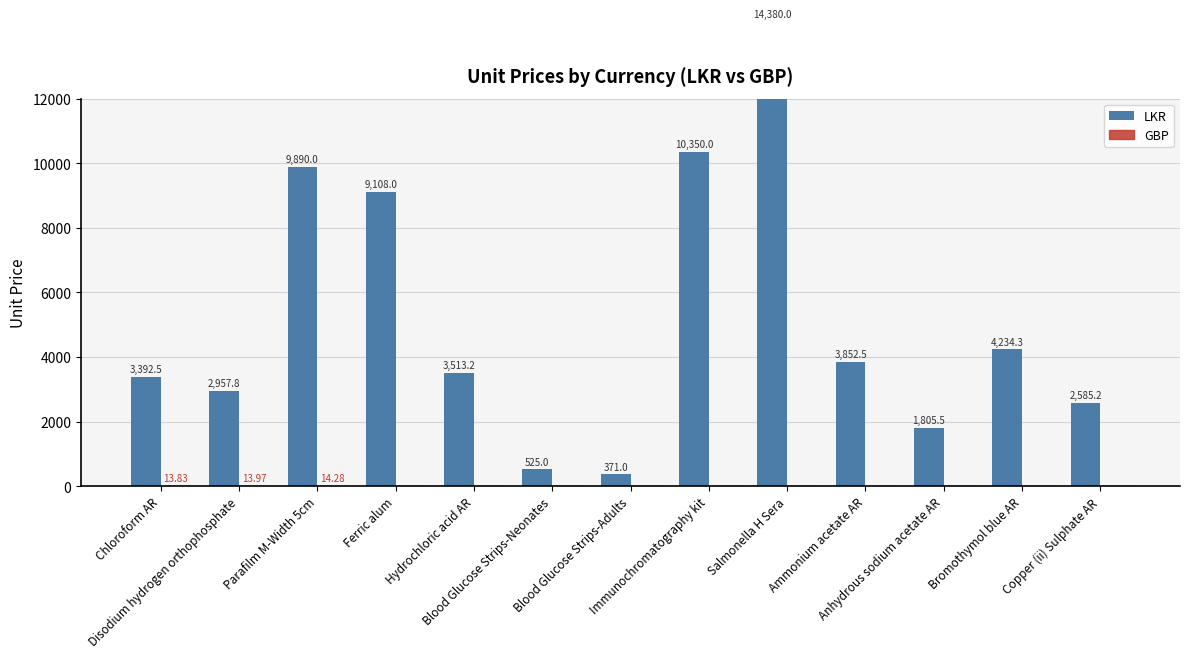

The value of LKR at Copper (ii) Sulphate AR is 940.8. True or false?

False